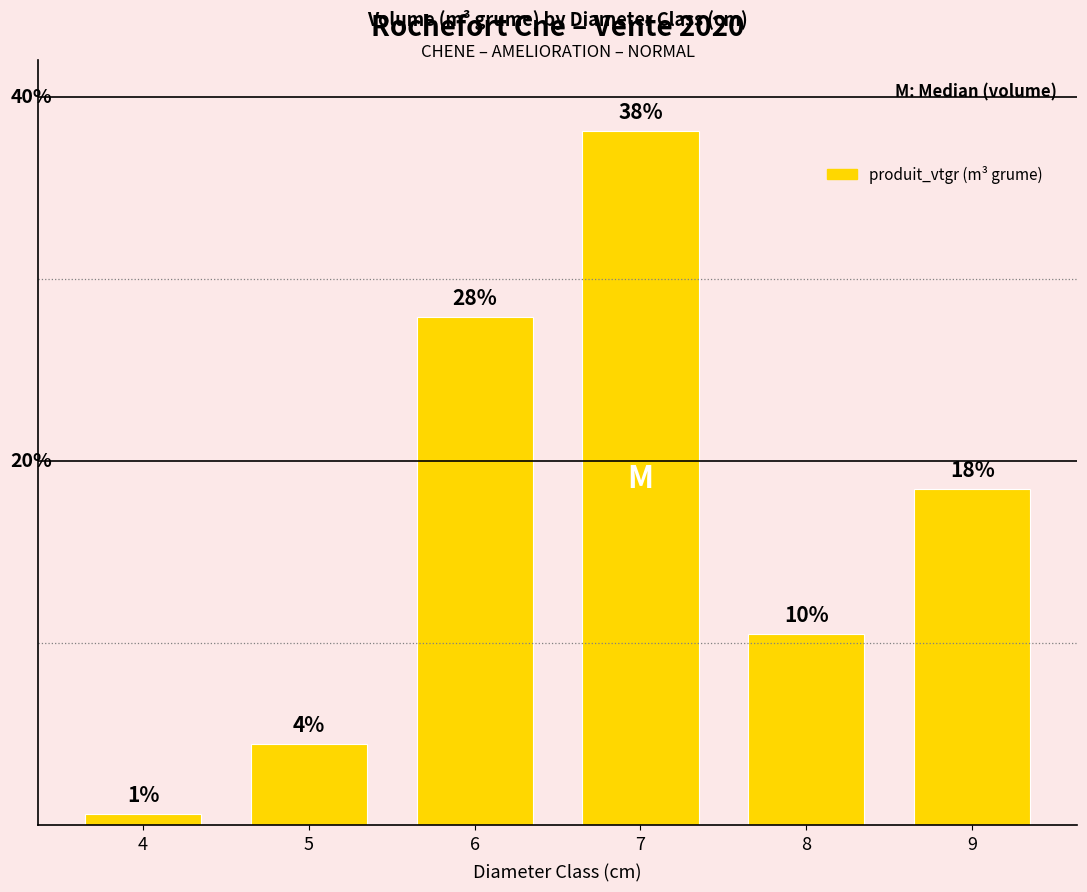

Does the chart contain any negative values?

No